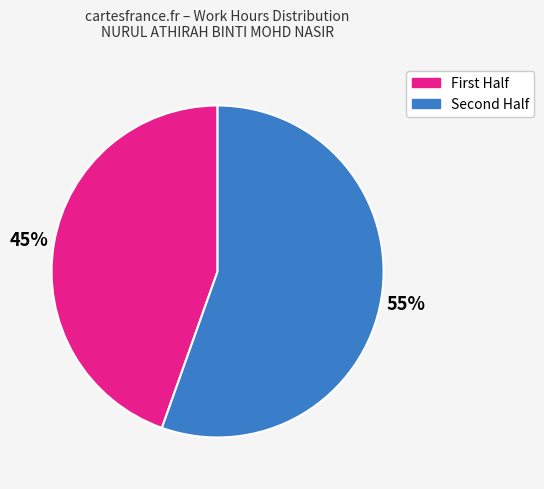

To the nearest percent, what is the average slice percentage?

50%